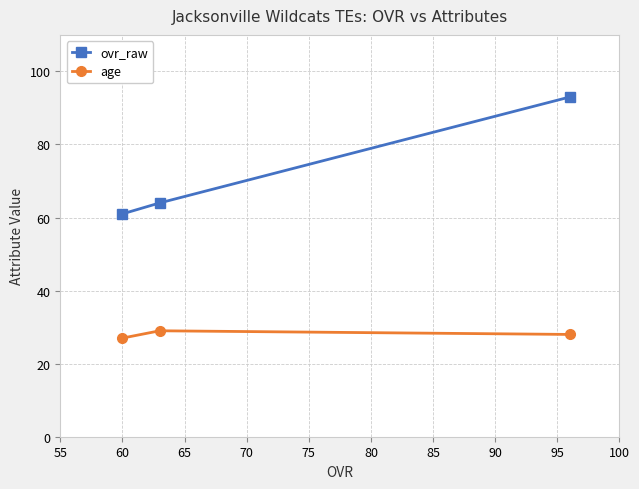

Which series has the widest spread of values?

ovr_raw